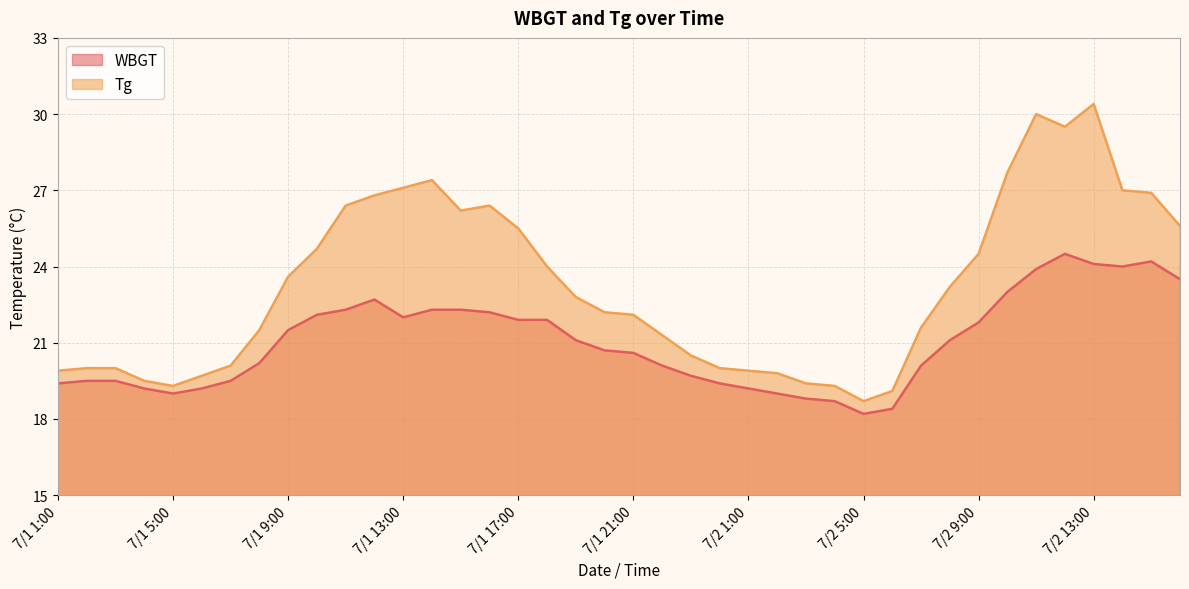

Rank the series at 7/1 12:00 from highest to lowest value.

Tg, WBGT